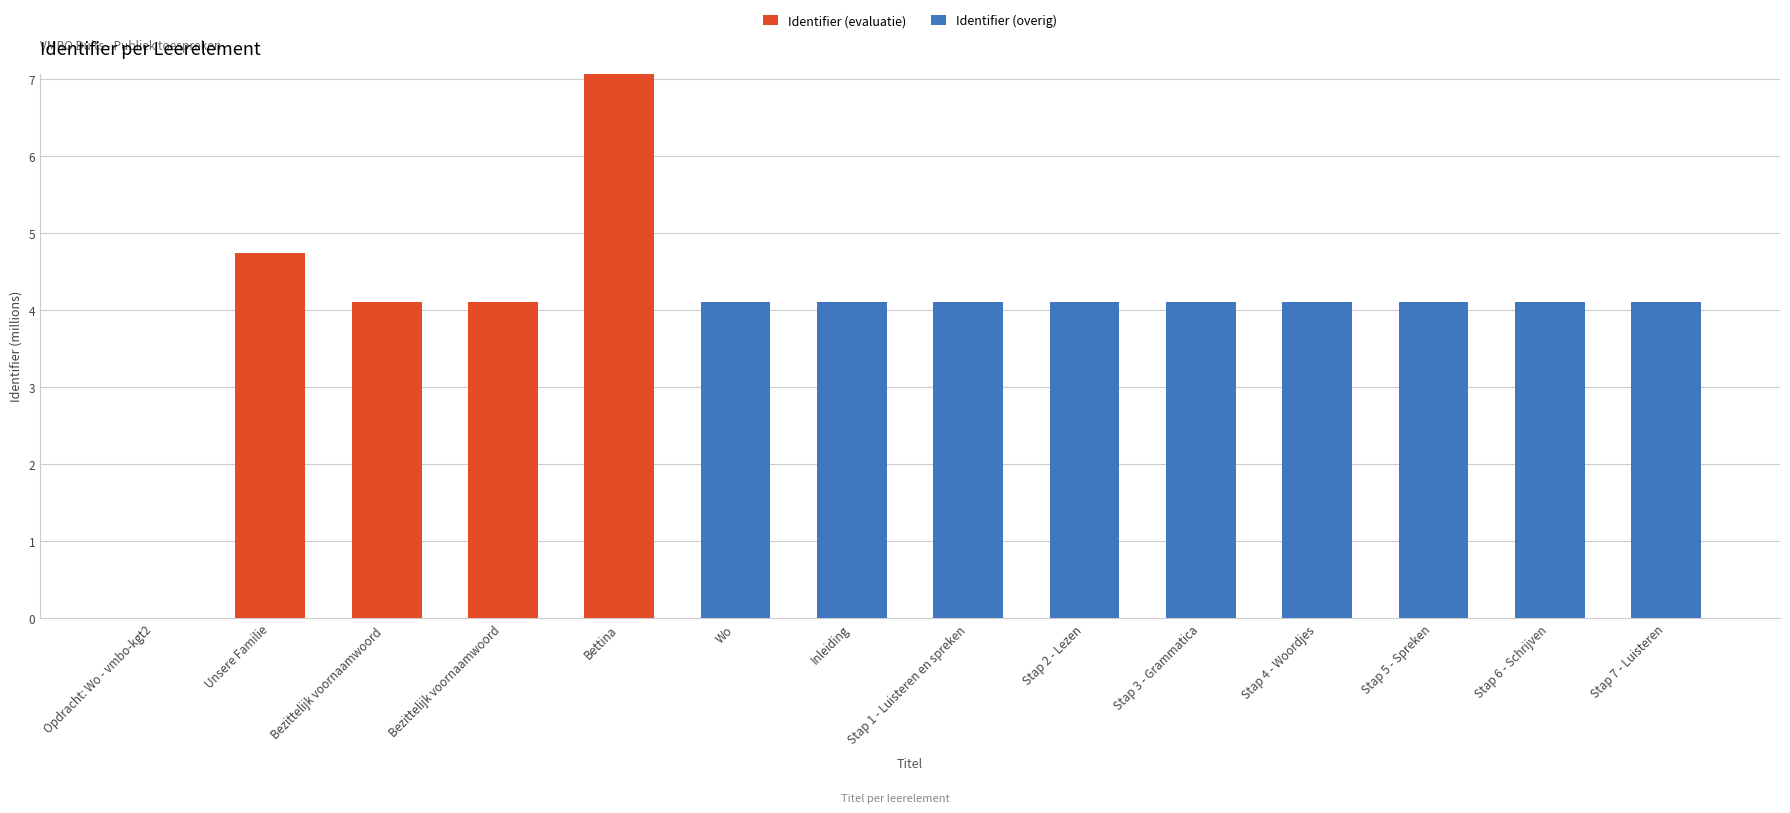

Reading right to left, list the values for the Identifier (evaluatie) series.

Stap 7 - Luisteren=0.0	Stap 6 - Schrijven=0.0	Stap 5 - Spreken=0.0	Stap 4 - Woordjes=0.0	Stap 3 - Grammatica=0.0	Stap 2 - Lezen=0.0	Stap 1 - Luisteren en spreken=0.0	Inleiding=0.0	Wo=0.0	Bettina=7.1	Bezittelijk voornaamwoord=4.1	Bezittelijk voornaamwoord =4.1	Unsere Familie=4.7	Opdracht: Wo - vmbo-kgt2=0.0